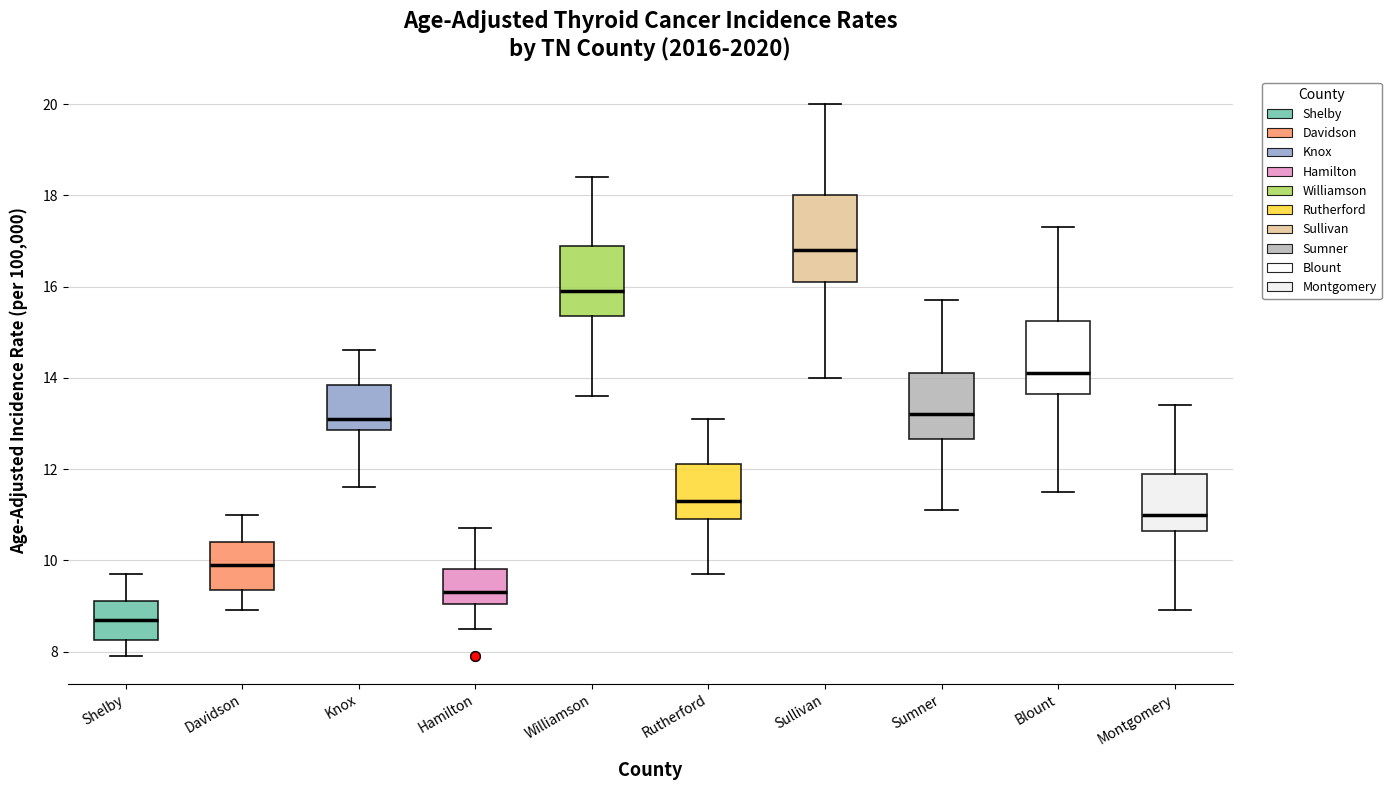

Which box's median line is the lowest?

Shelby